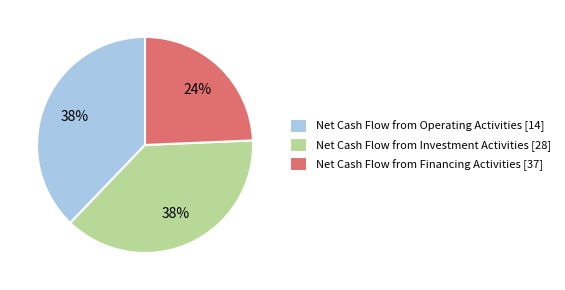

To the nearest percent, what is the difference between the Net Cash Flow from Investment Activities and Net Cash Flow from Financing Activities slice percentages?

14%